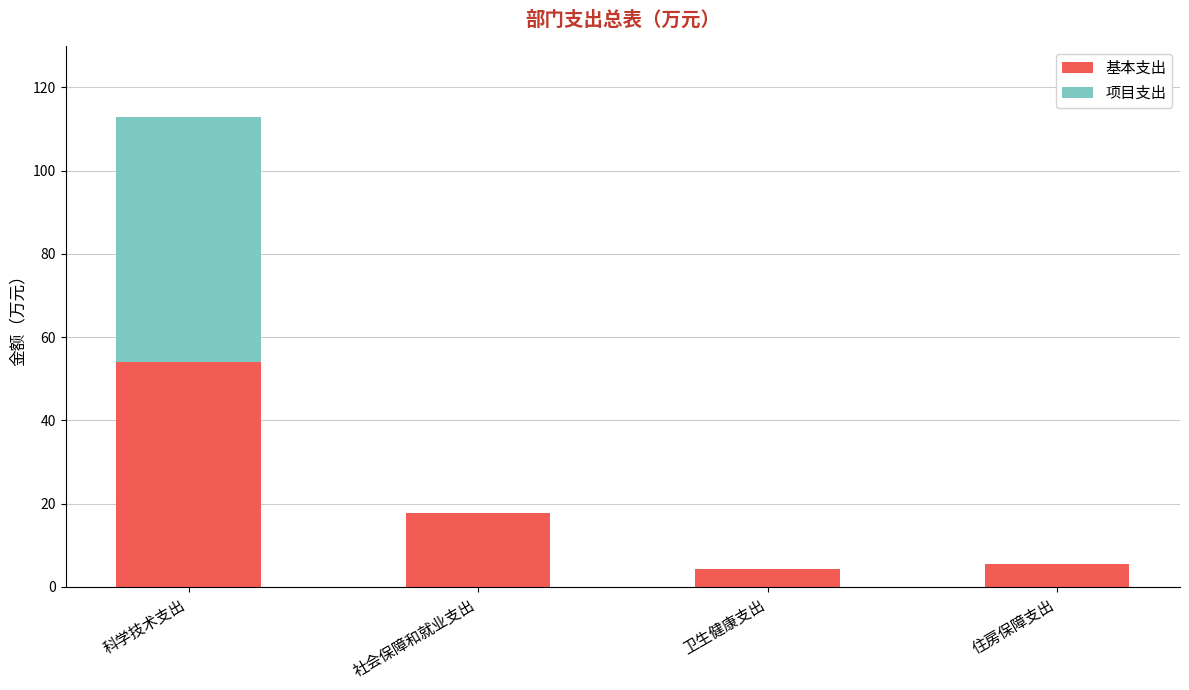

What is the sum of all 基本支出 values?

81.5